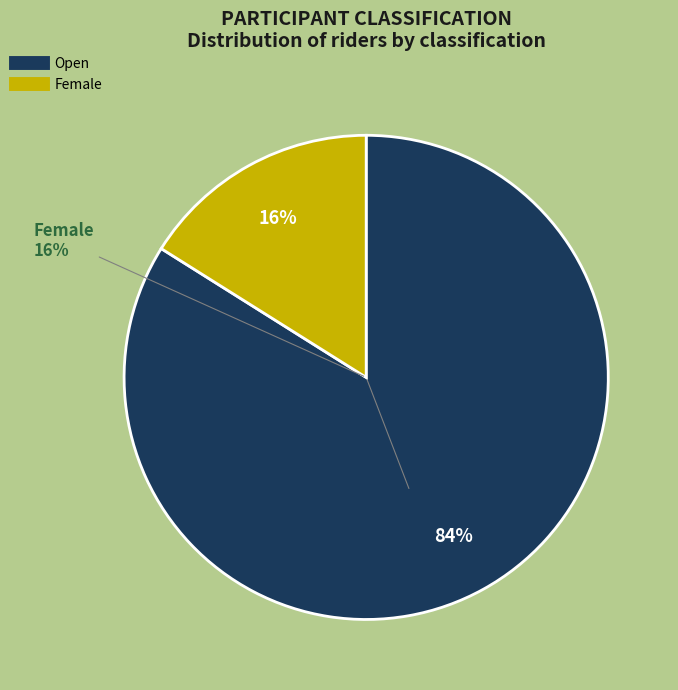

The Open slice represents 96% of the pie. True or false?

False